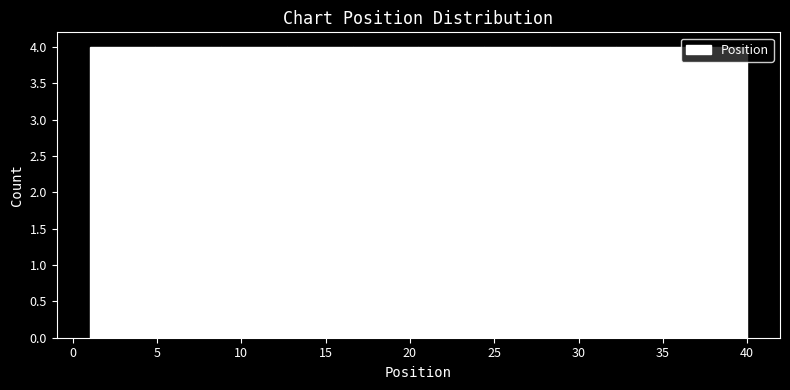

Reading left to right, list every bar in this chart as the range it spans on the x-axis followed by its height. Neither the bar edges nor the heights are printed on the chart, so give them approximately, as read against the axes.

1.0 to 4.9: 4
4.9 to 8.8: 4
8.8 to 12.7: 4
12.7 to 16.6: 4
16.6 to 20.5: 4
20.5 to 24.4: 4
24.4 to 28.3: 4
28.3 to 32.2: 4
32.2 to 36.1: 4
36.1 to 40.0: 4